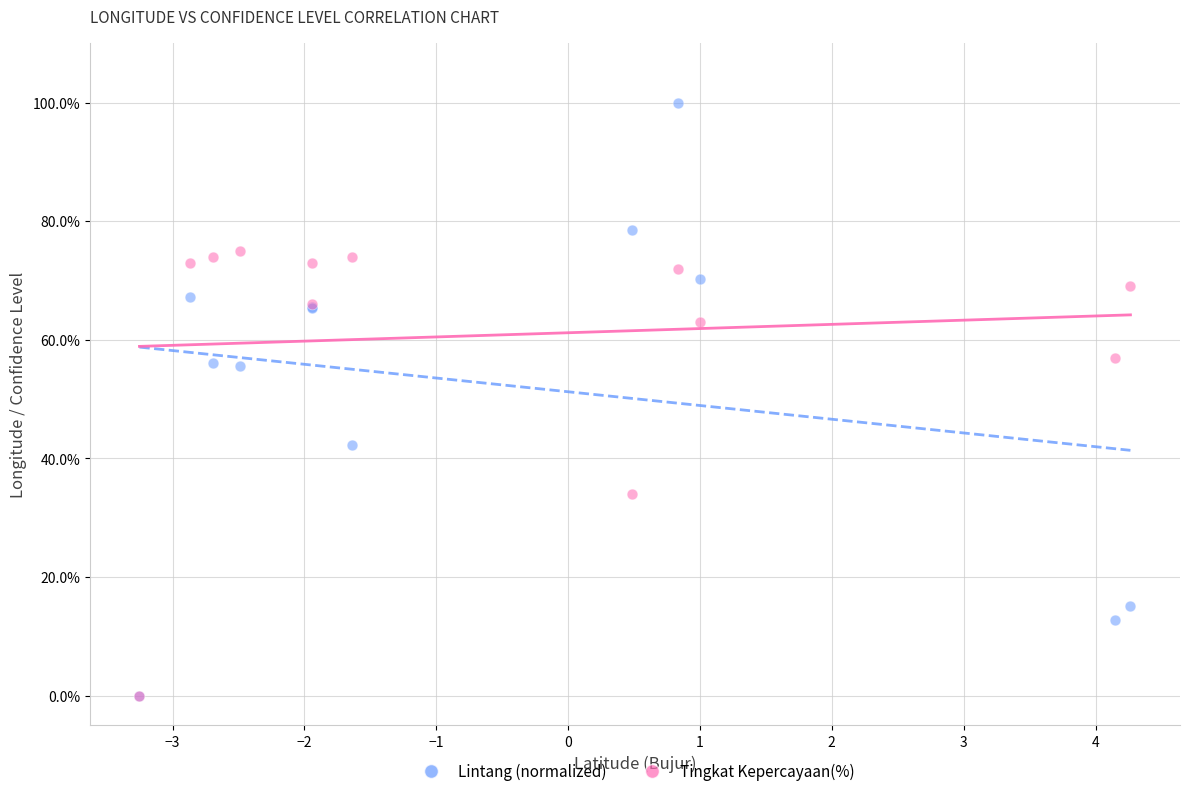

In the Tingkat Kepercayaan(%) series, what Y value is closest to 37?

34.0